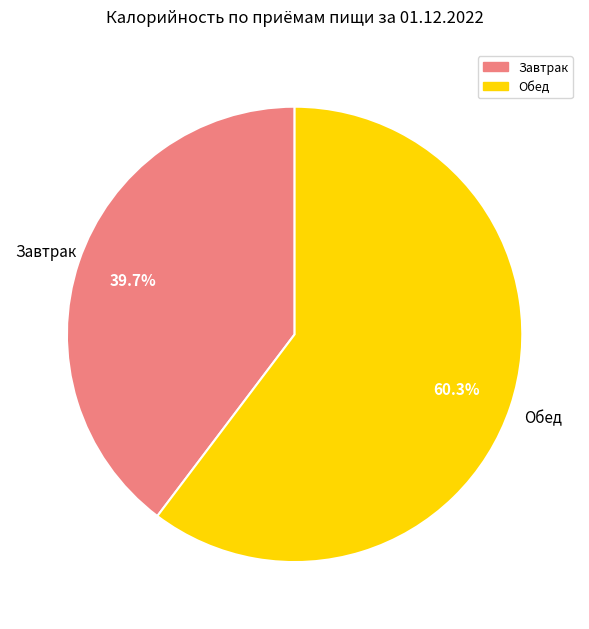

Is there any slice that represents more than half of the pie?

Yes